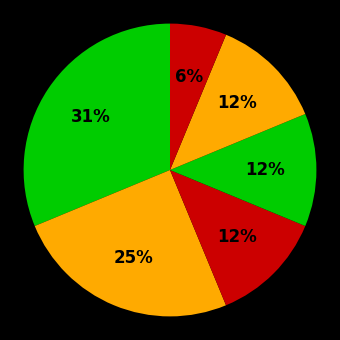

True or false: دانشگاه تهران accounts for 18% of the total.

False